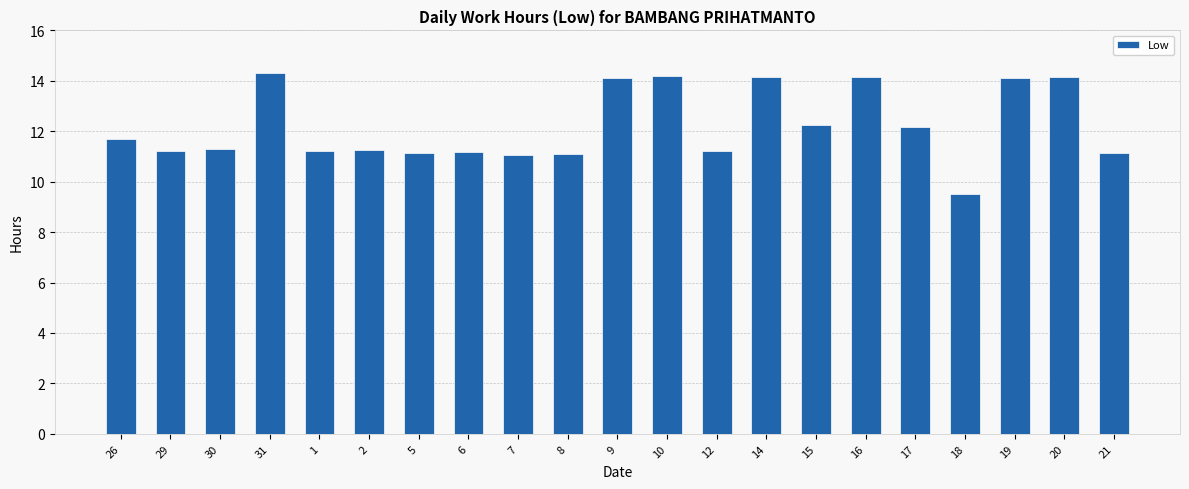

What is the average value?

12.2